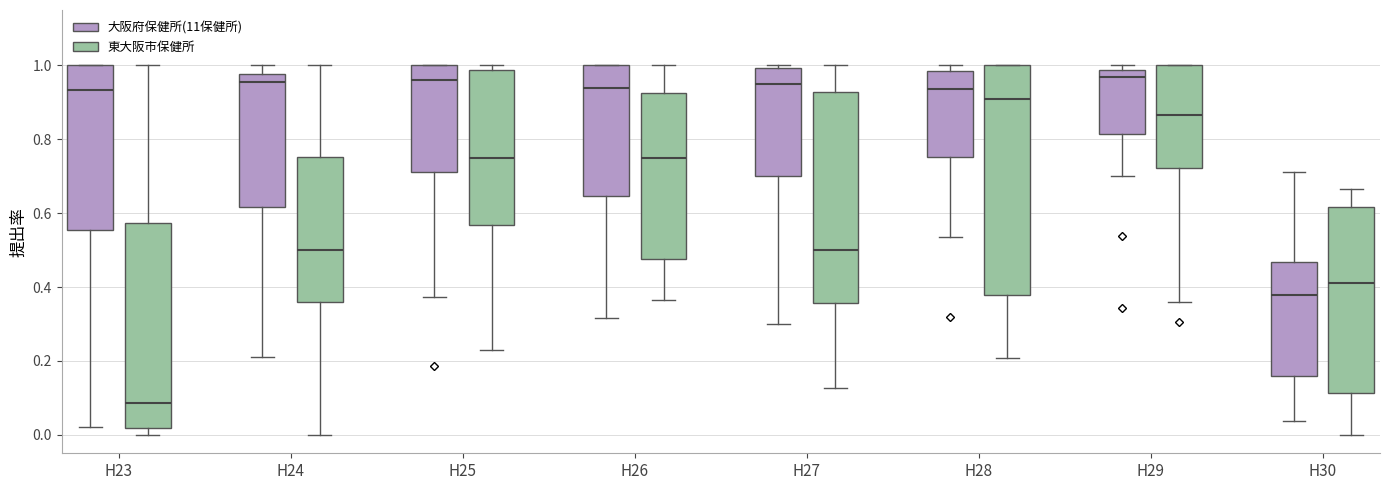

Reading left to right, transcribe this box plot: for each box, give where its median line is, the range the box spans, and where its two whiskers end, as read against the y-axis. The values are not printed on the chart, so give them approximately, as read against the axis.

H23 (大阪府保健所(11保健所)): median 0.94, box 0.56 to 1.00, whiskers 0.02 to 1.00
H23 (東大阪市保健所): median 0.08, box 0.02 to 0.58, whiskers 0.00 to 1.00
H24 (大阪府保健所(11保健所)): median 0.96, box 0.62 to 0.98, whiskers 0.20 to 1.00
H24 (東大阪市保健所): median 0.50, box 0.36 to 0.76, whiskers 0.00 to 1.00
H25 (大阪府保健所(11保健所)): median 0.96, box 0.72 to 1.00, whiskers 0.38 to 1.00
H25 (東大阪市保健所): median 0.76, box 0.56 to 0.98, whiskers 0.22 to 1.00
H26 (大阪府保健所(11保健所)): median 0.94, box 0.64 to 1.00, whiskers 0.32 to 1.00
H26 (東大阪市保健所): median 0.76, box 0.48 to 0.92, whiskers 0.36 to 1.00
H27 (大阪府保健所(11保健所)): median 0.96, box 0.70 to 1.00, whiskers 0.30 to 1.00 (just above the box's upper edge)
H27 (東大阪市保健所): median 0.50, box 0.36 to 0.92, whiskers 0.12 to 1.00
H28 (大阪府保健所(11保健所)): median 0.94, box 0.76 to 0.98, whiskers 0.54 to 1.00
H28 (東大阪市保健所): median 0.90, box 0.38 to 1.00, whiskers 0.20 to 1.00
H29 (大阪府保健所(11保健所)): median 0.96, box 0.82 to 0.98, whiskers 0.70 to 1.00
H29 (東大阪市保健所): median 0.86, box 0.72 to 1.00, whiskers 0.36 to 1.00
H30 (大阪府保健所(11保健所)): median 0.38, box 0.16 to 0.46, whiskers 0.04 to 0.72
H30 (東大阪市保健所): median 0.42, box 0.12 to 0.62, whiskers 0.00 to 0.66